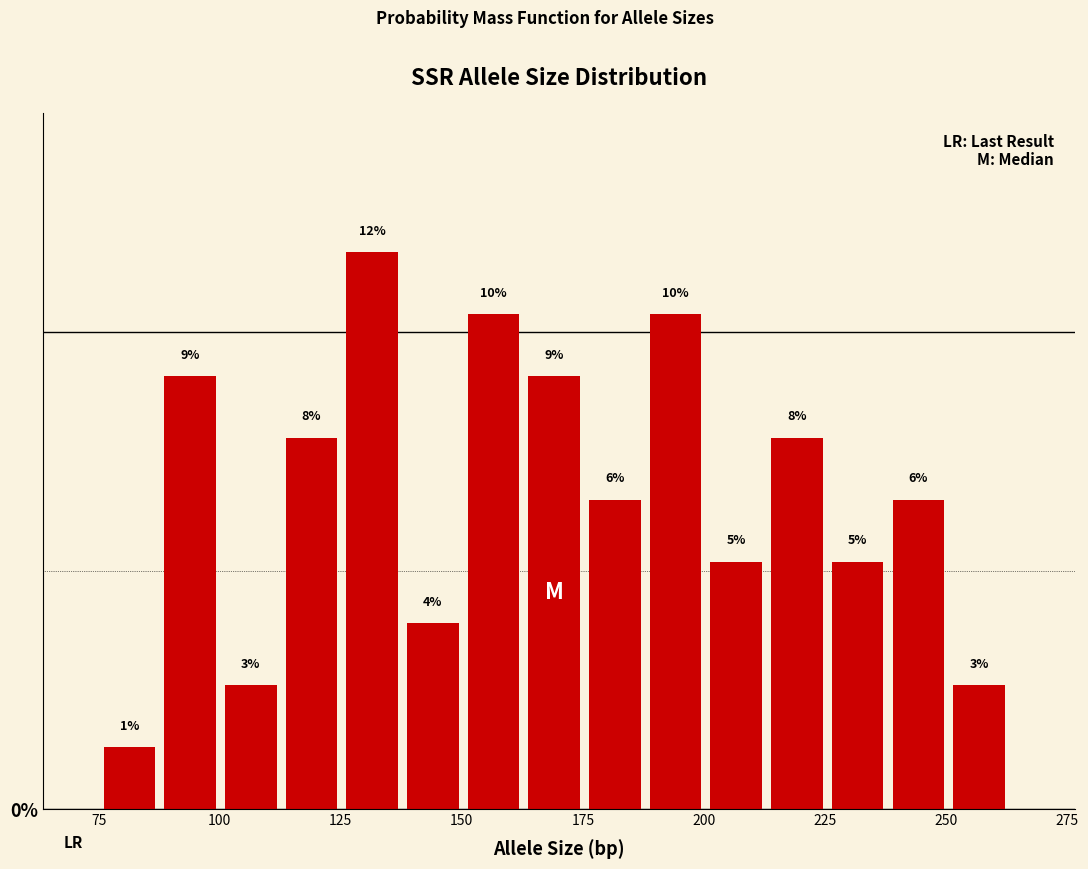

Read against the x-axis, roughly where is the centre of the tallest bar?

130